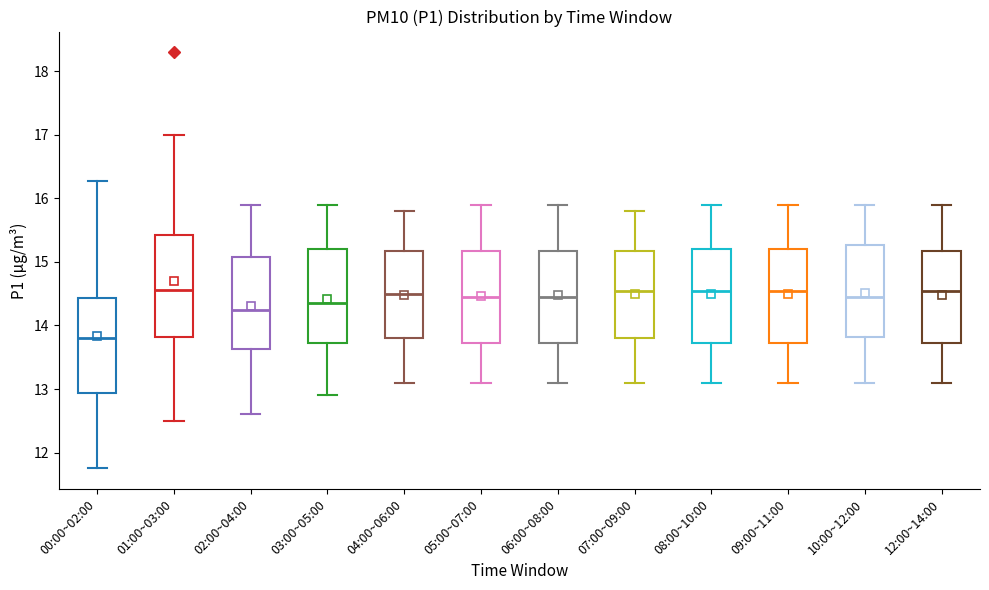

Which box has the lowest median line?

00:00~02:00